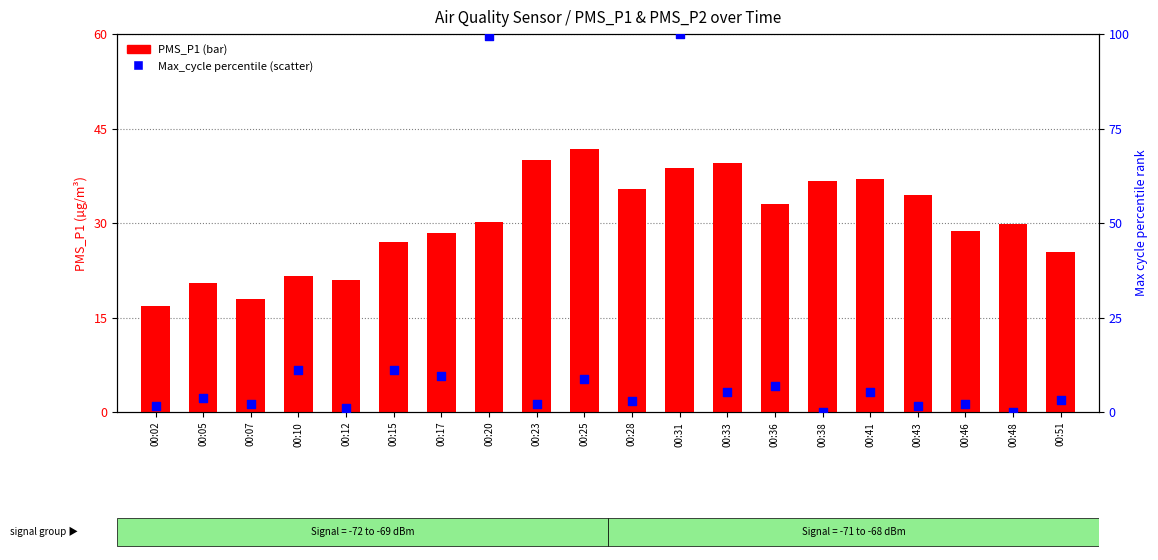

Which series reaches the maximum Y coordinate?

Max_cycle percentile